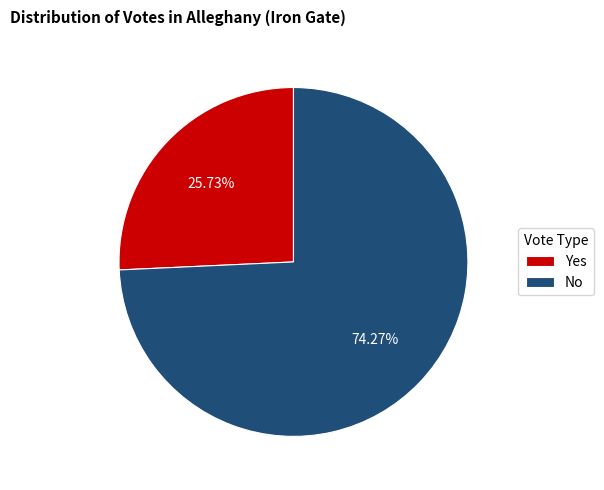

What percentage do No and Yes together represent?

100.0%